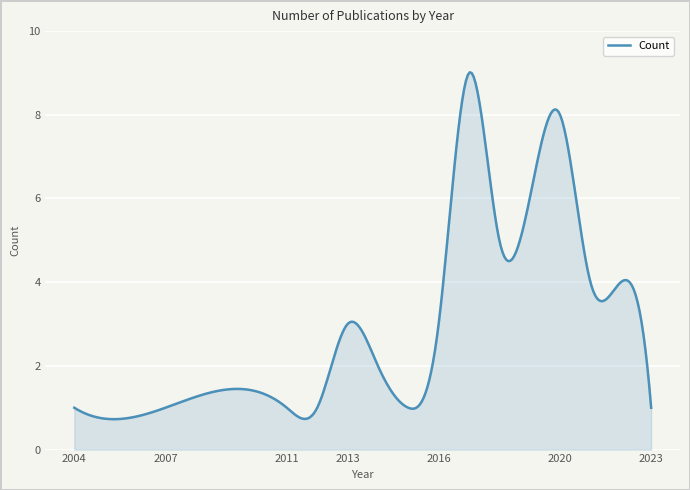

What is the smallest value displayed?

0.7